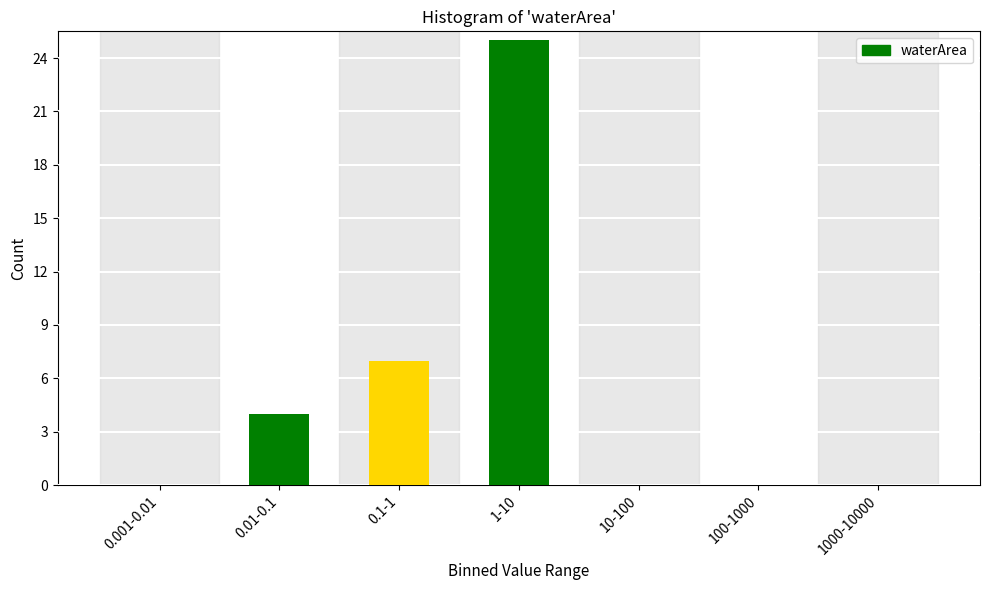

Reading left to right, list all the values displayed in this chart.

0.001-0.01=0	0.01-0.1=4	0.1-1=7	1-10=25	10-100=0	100-1000=0	1000-10000=0